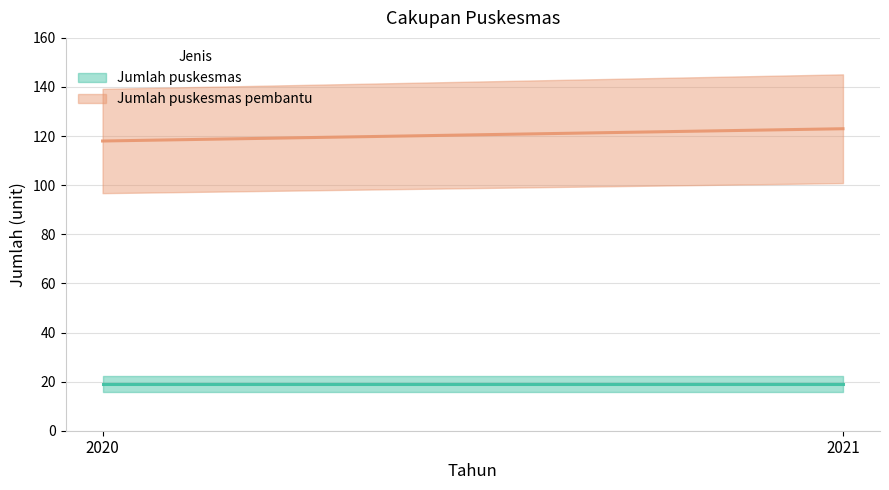

How many Jumlah puskesmas pembantu values are between 118 and 123?

2